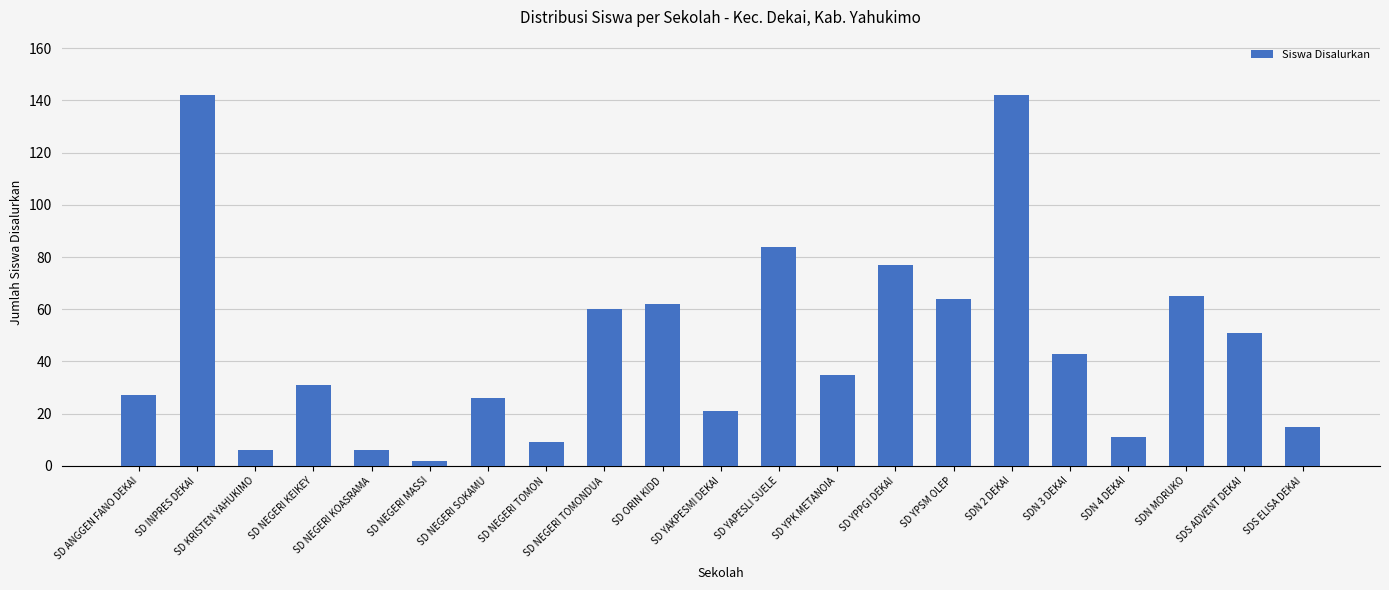

What is the maximum value shown in the chart?

142